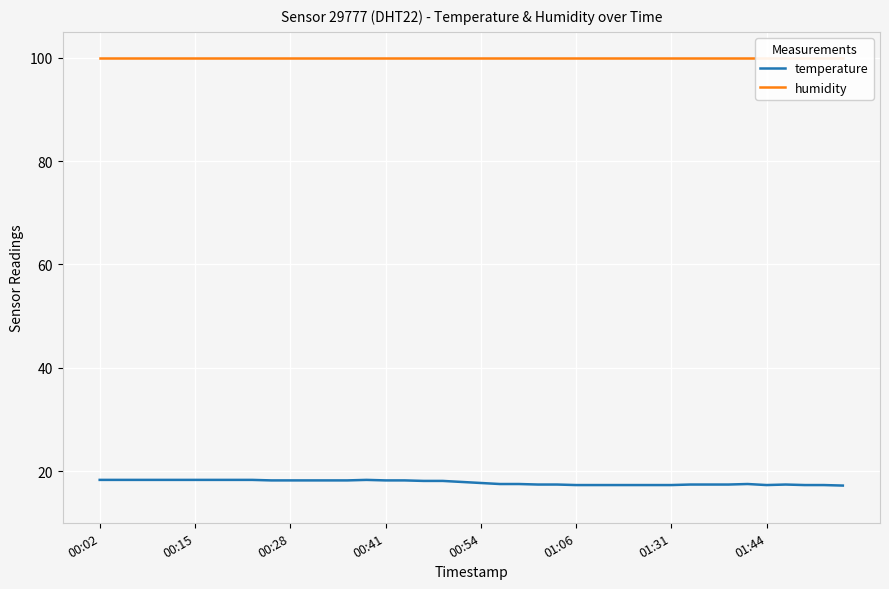

Reading right to left, list all the values displayed in this chart.

temperature: 17.2	17.3	17.3	17.4	17.3	17.5	17.4	17.4	17.4	17.3	17.3	17.3	17.3	17.3	17.3	17.4	17.4	17.5	17.5	17.7	17.9	18.1	18.1	18.2	18.2	18.3	18.2	18.2	18.2	18.2	18.2	18.3	18.3	18.3	18.3	18.3	18.3	18.3	18.3	18.3
humidity: 99.9	99.9	99.9	99.9	99.9	99.9	99.9	99.9	99.9	99.9	99.9	99.9	99.9	99.9	99.9	99.9	99.9	99.9	99.9	99.9	99.9	99.9	99.9	99.9	99.9	99.9	99.9	99.9	99.9	99.9	99.9	99.9	99.9	99.9	99.9	99.9	99.9	99.9	99.9	99.9